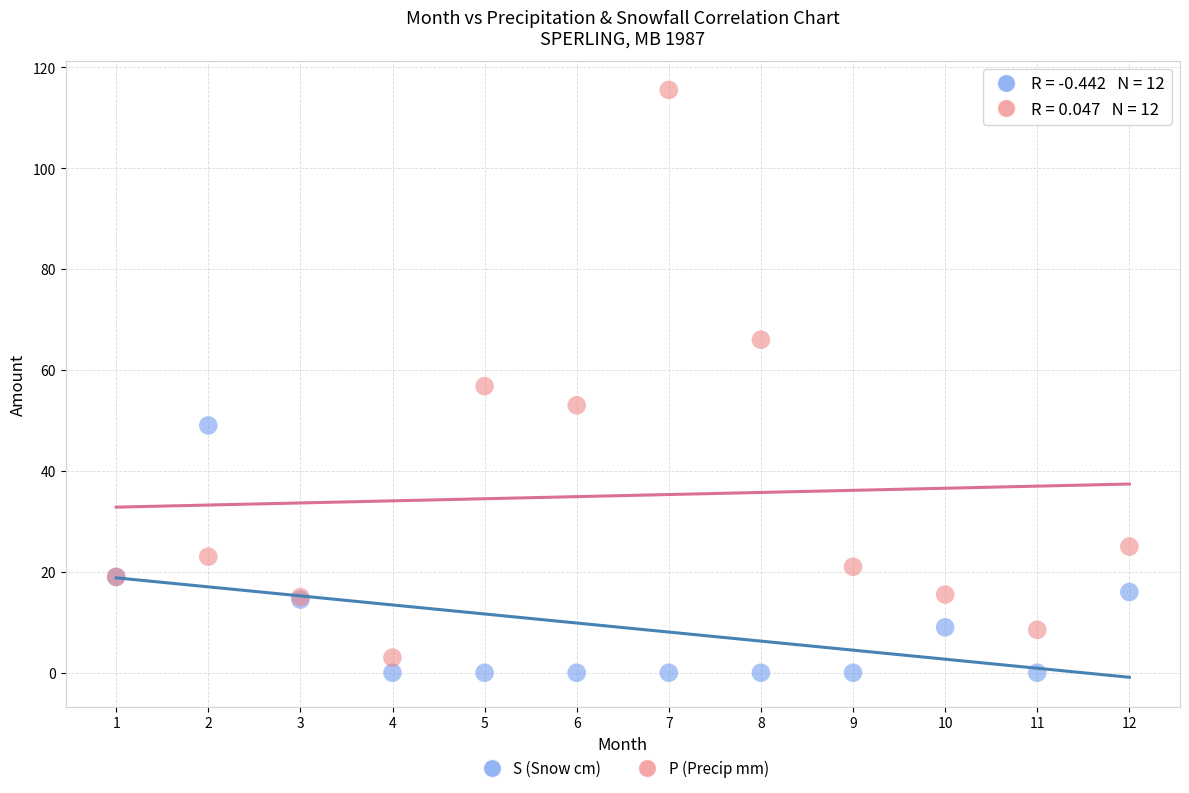

What are all the series names shown in the legend?

S (Snow cm), P (Precip mm)